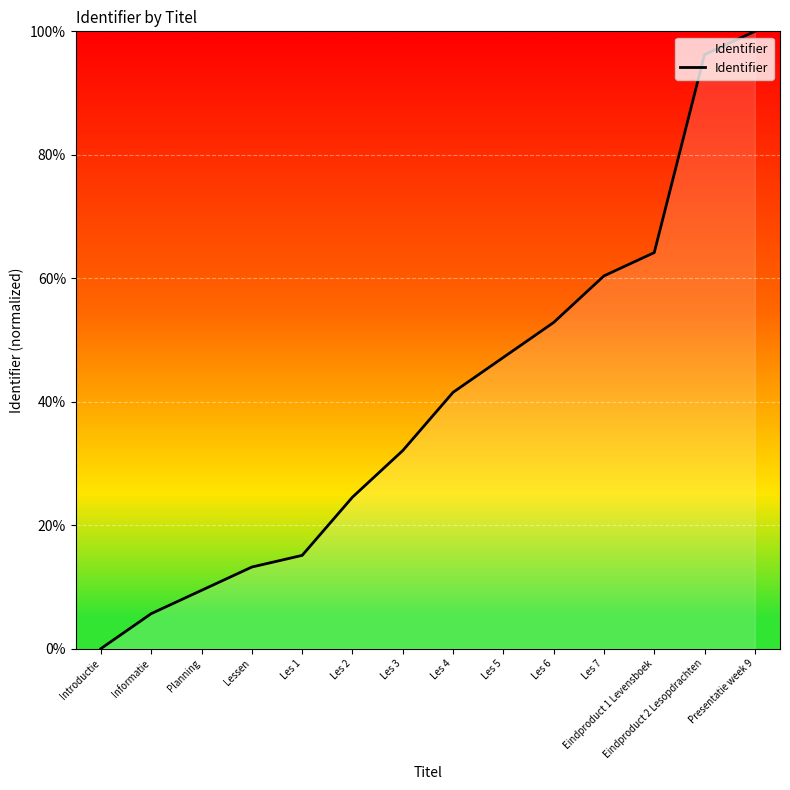

Reading right to left, what are all the values shown in this chart?

Presentatie week 9=100.0	Eindproduct 2 Lesopdrachten=96.2	Eindproduct 1 Levensboek=64.2	Les 7=60.4	Les 6=52.8	Les 5=47.2	Les 4=41.5	Les 3=32.1	Les 2=24.5	Les 1=15.1	Lessen=13.2	Planning=9.4	Informatie=5.7	Introductie=0.0